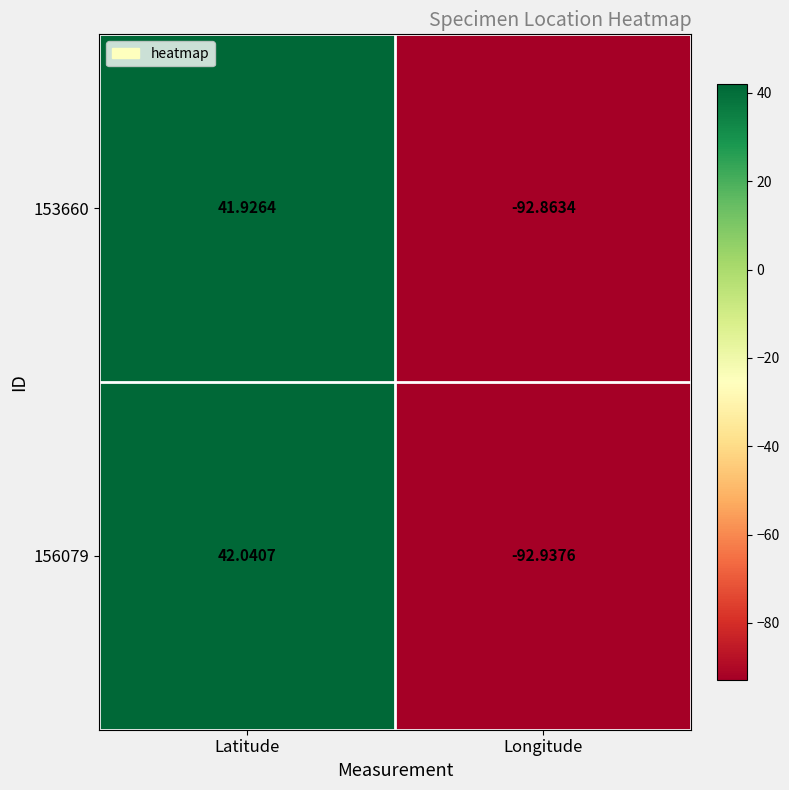

Which category has the highest value across all series?

Latitude